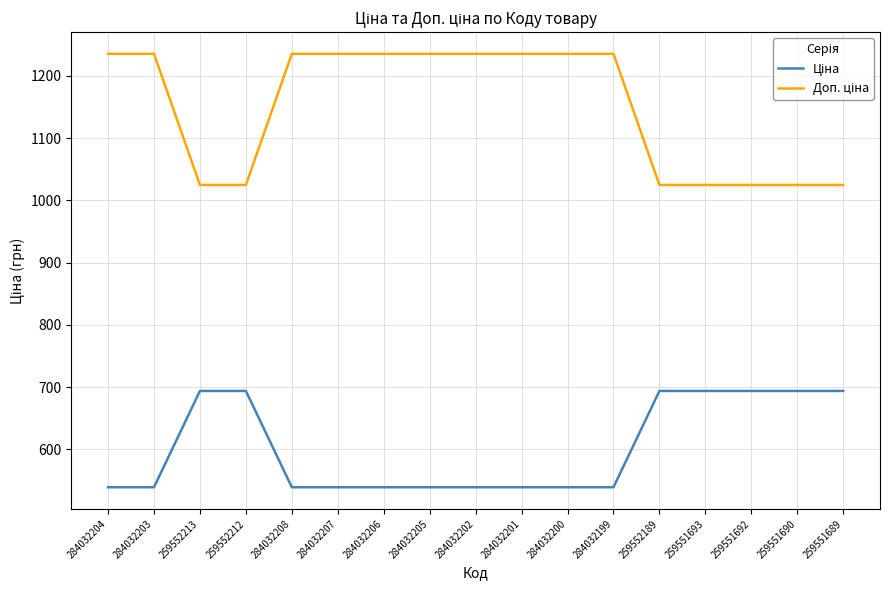

What is the smallest value displayed?

539.0